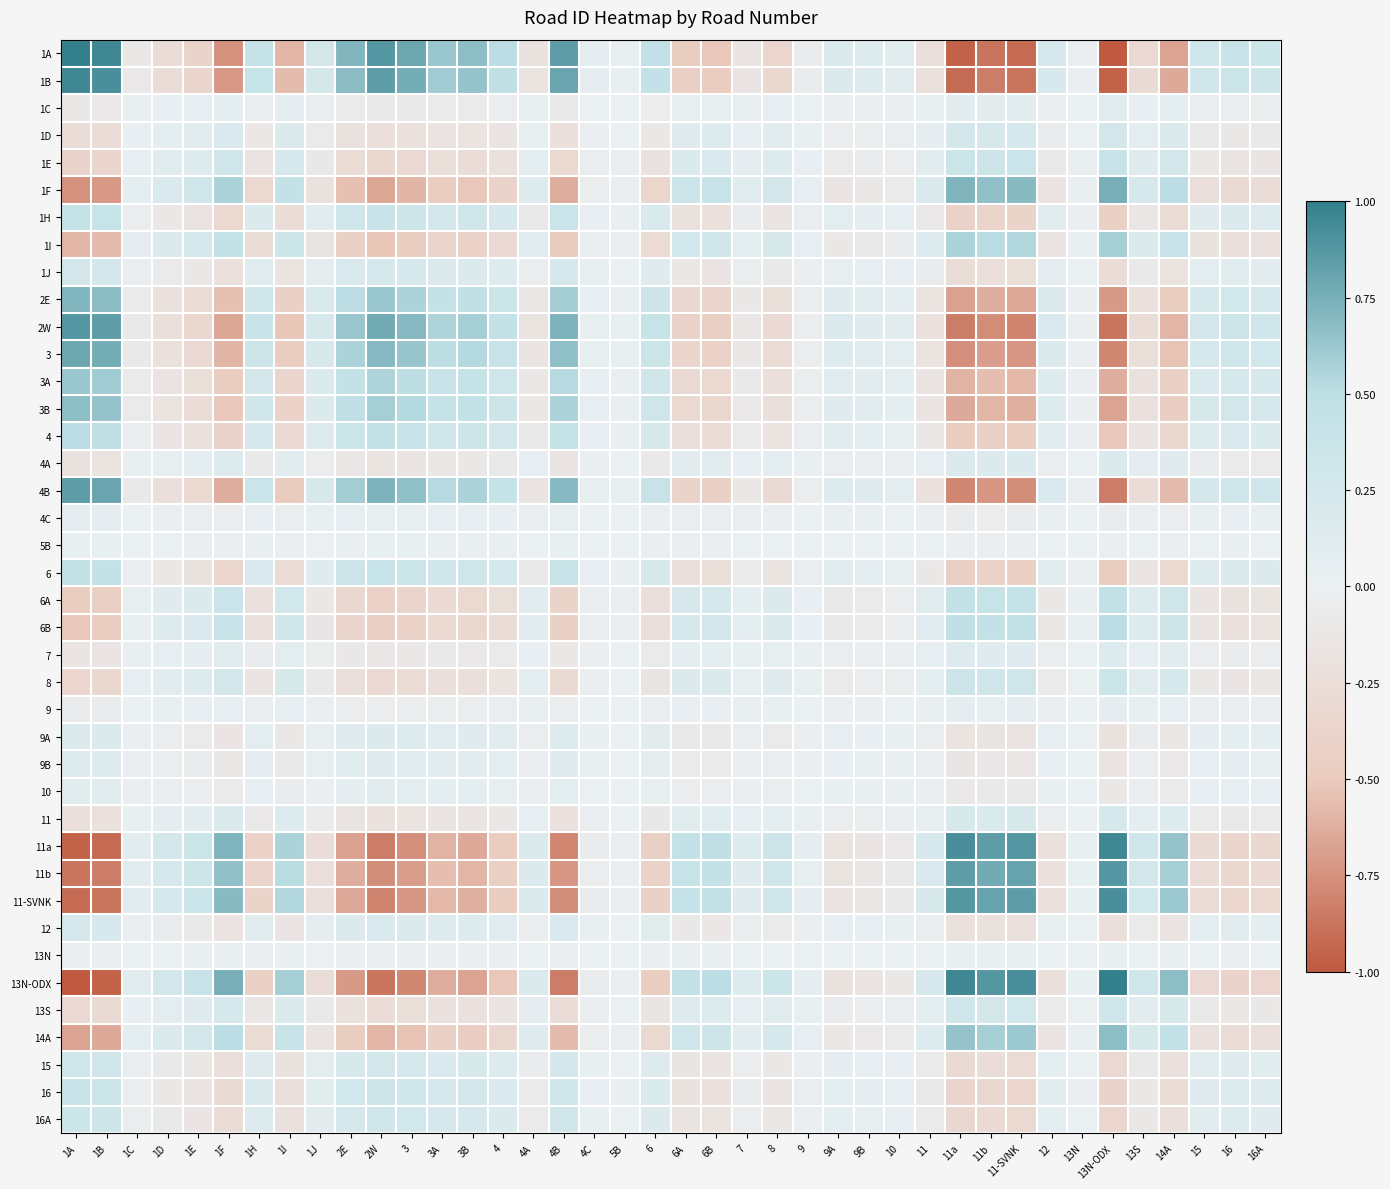

At how many categories does at least one series exceed 0?

40